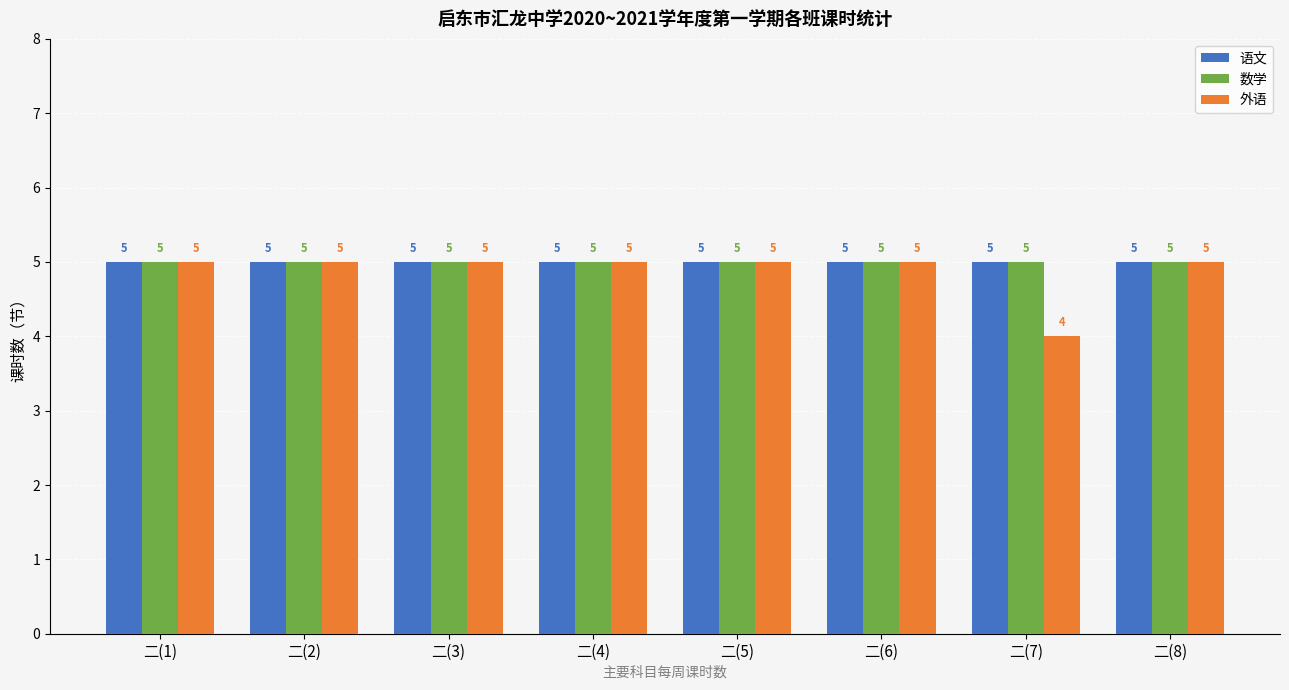

What position from the left is 二(3)?

3